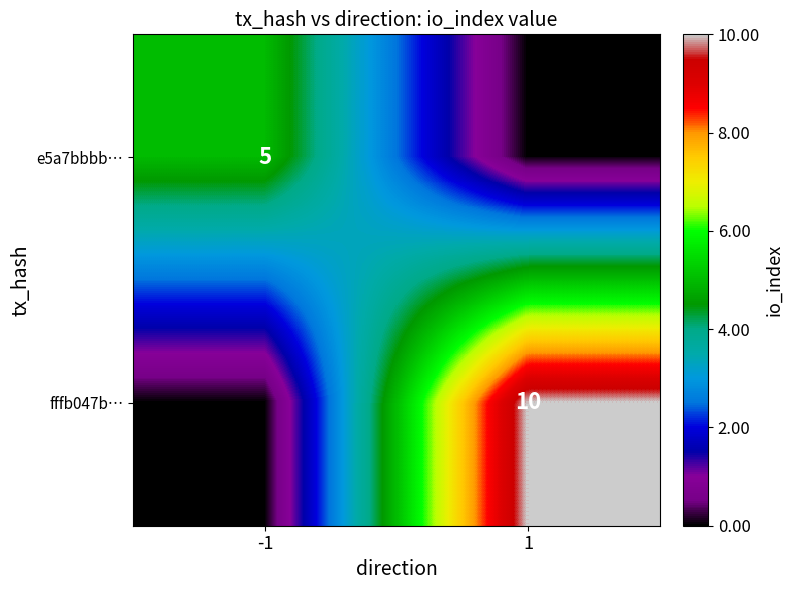

The value of fffb047b… at 1 is 17. True or false?

False